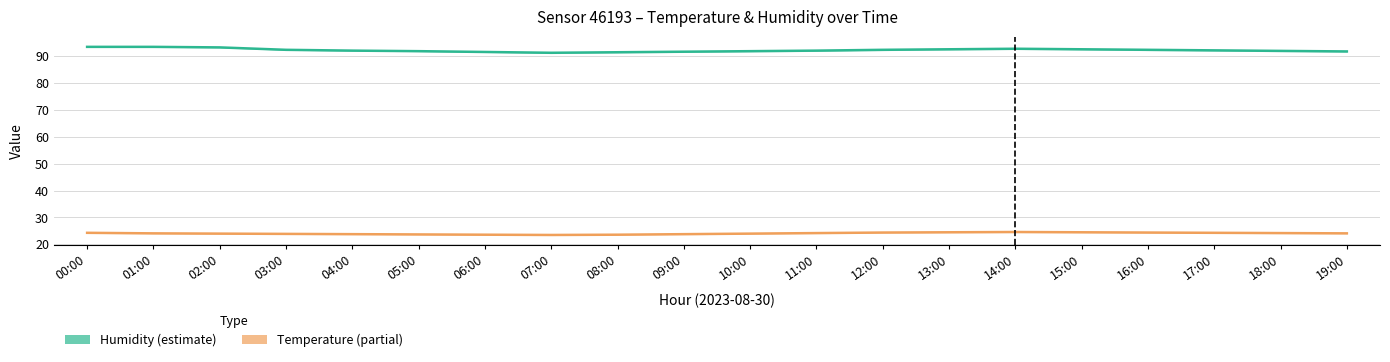

Where is the first local maximum for Temperature (partial)?

14:00